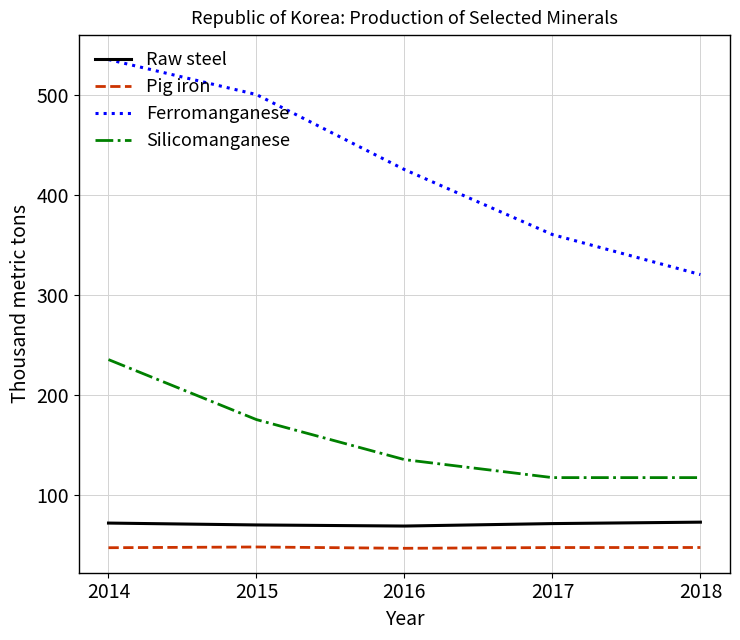

What is the highest value of the Silicomanganese series?

235.0